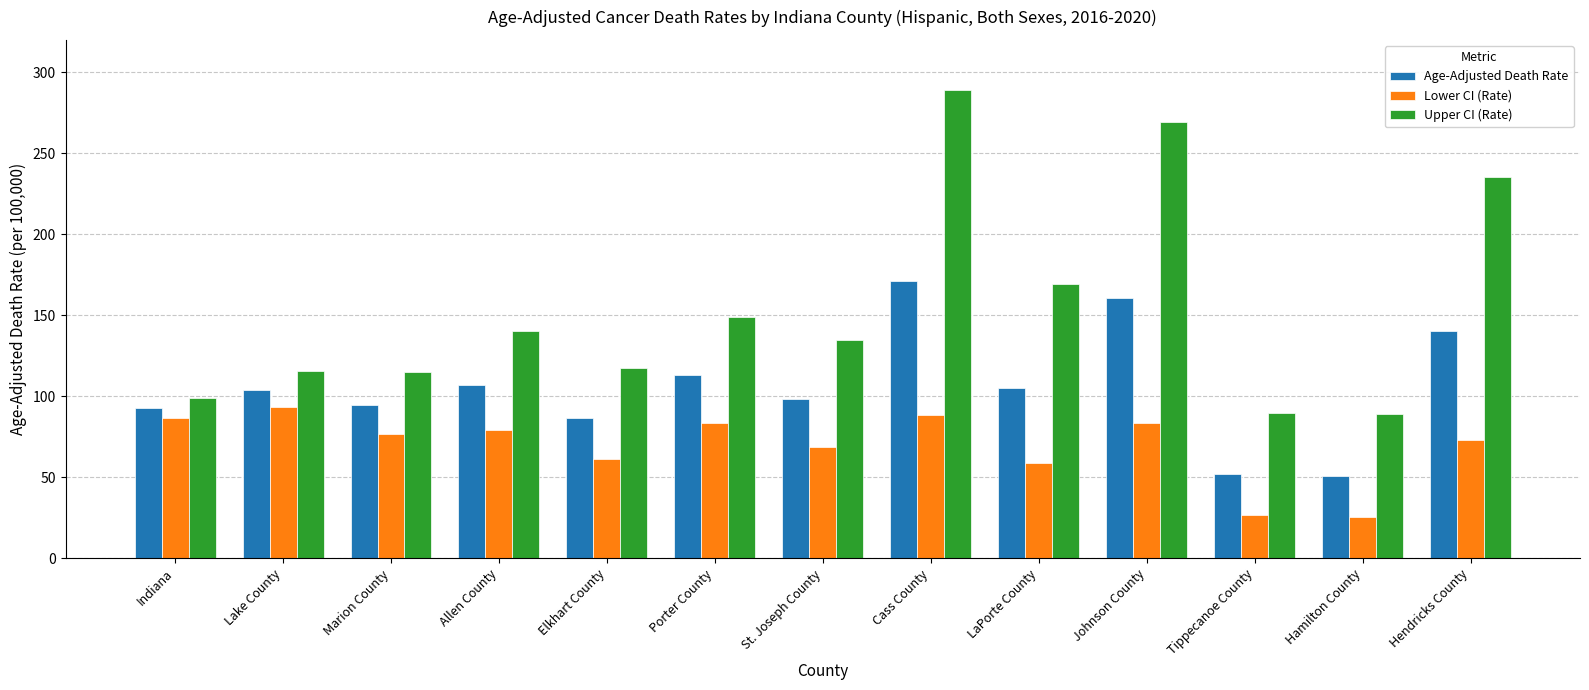

What value does the Lower CI (Rate) series have at Elkhart County?

61.4